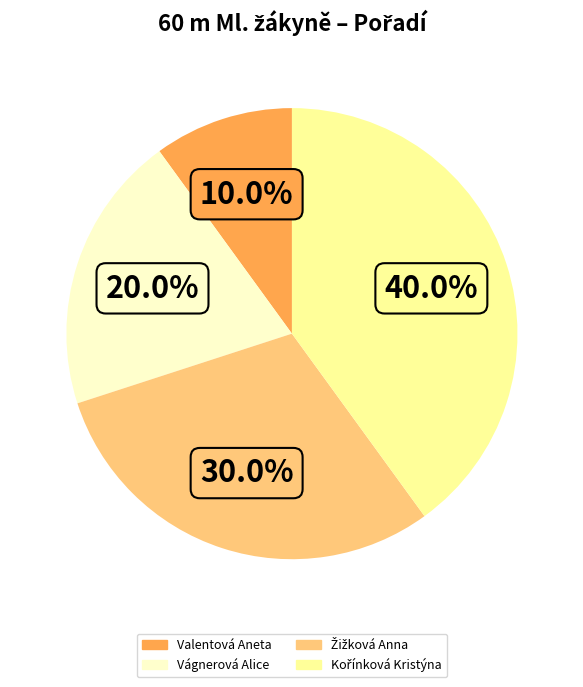

To the nearest percent, what is the average slice percentage?

25%